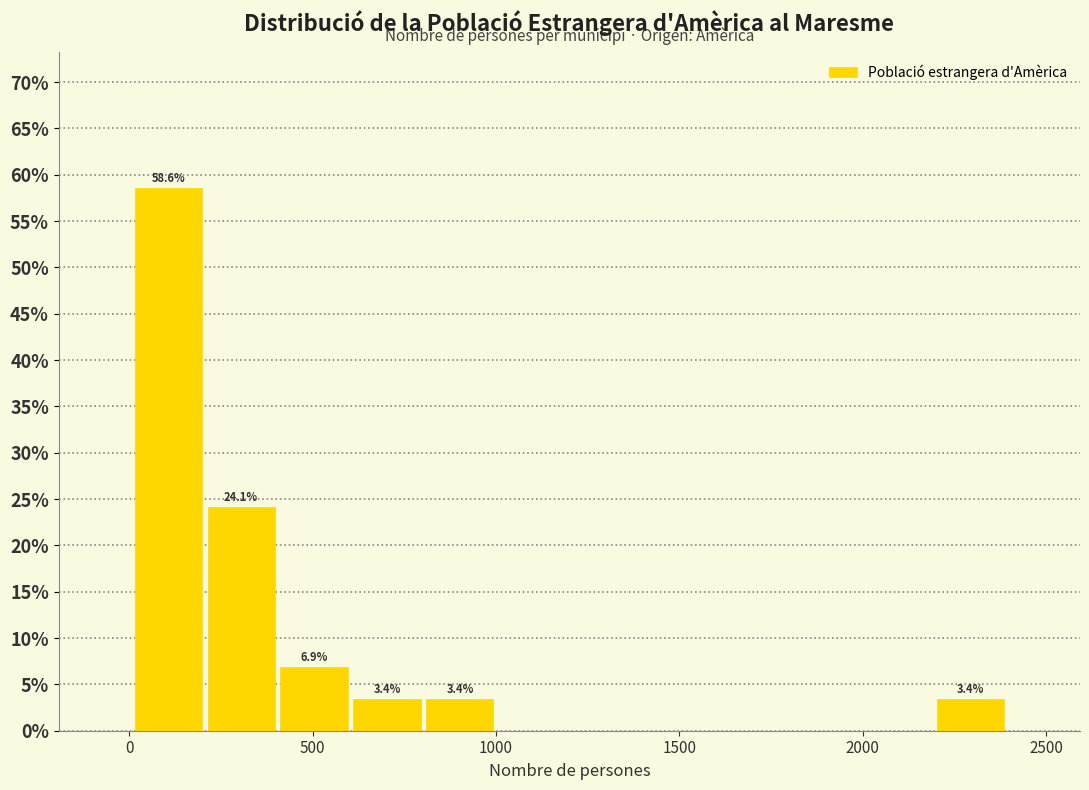

Read against the x-axis, roughly where is the centre of the tallest bar?

100